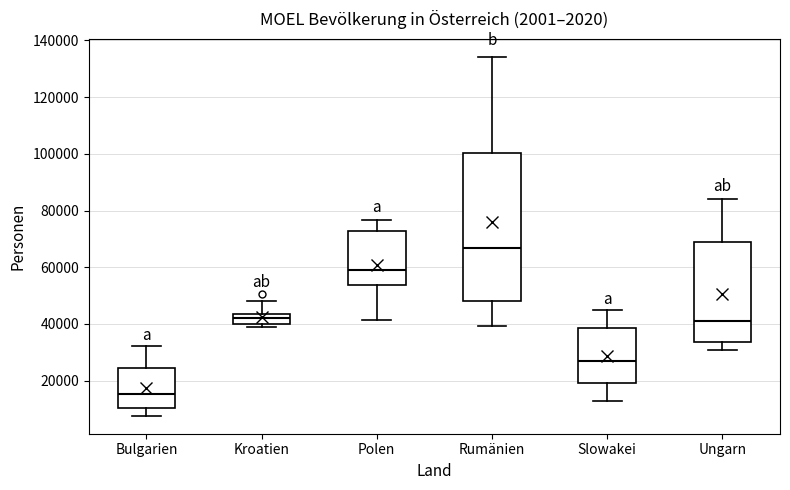

Comparing the boxes themselves (not the whiskers), which one is the tallest?

Rumänien